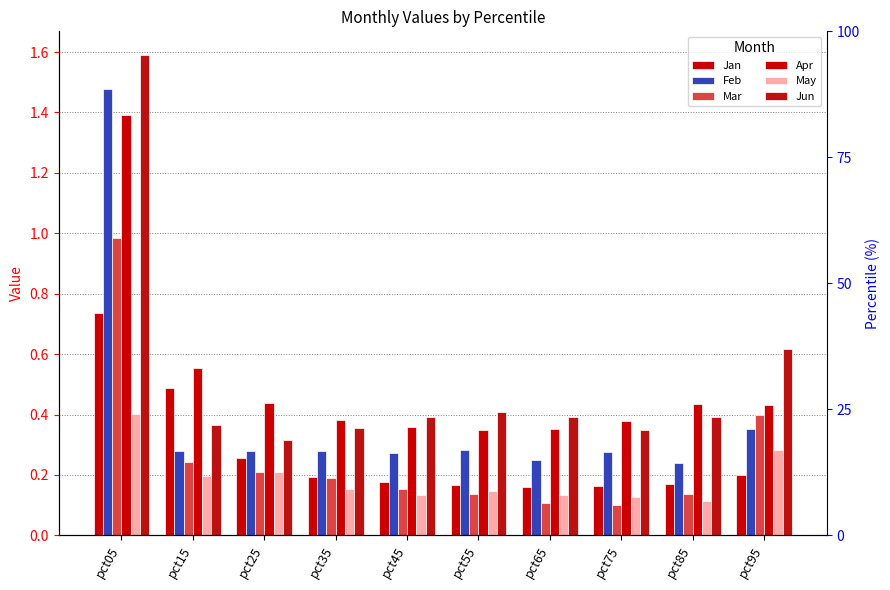

What is the sum of all Apr values?

5.1